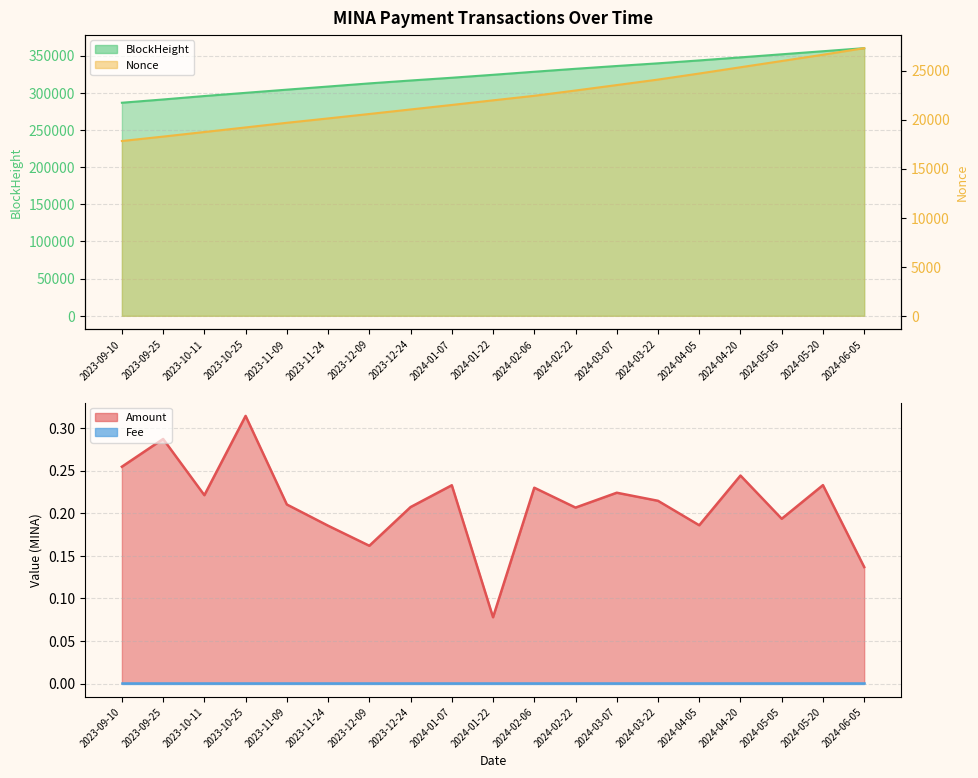

Does the chart display data point markers on the line(s)?

No